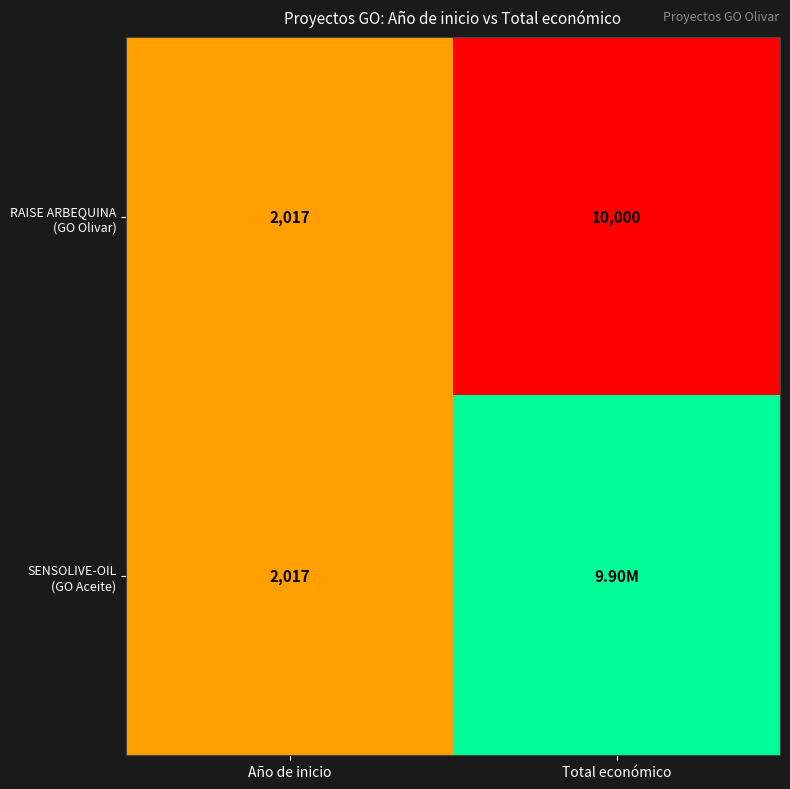

Is it true that RAISE ARBEQUINA (GO Olivar) equals 0.2 at Total económico?

False